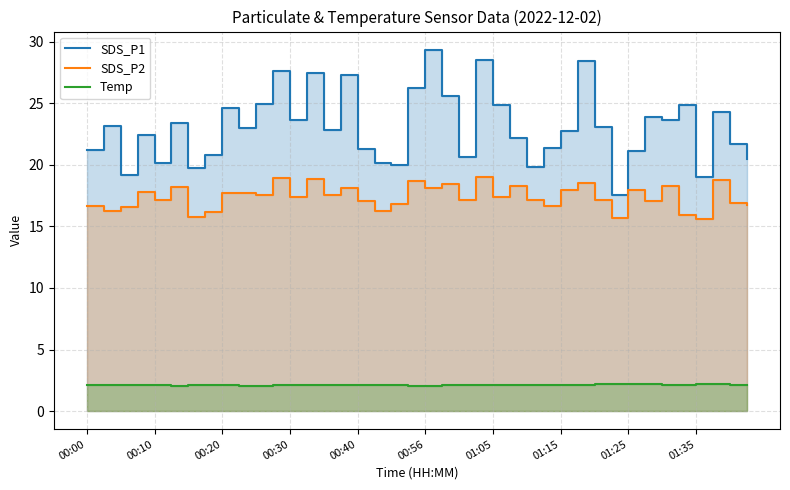

What is the difference between the second highest and minimum values in the Temp series?

0.2